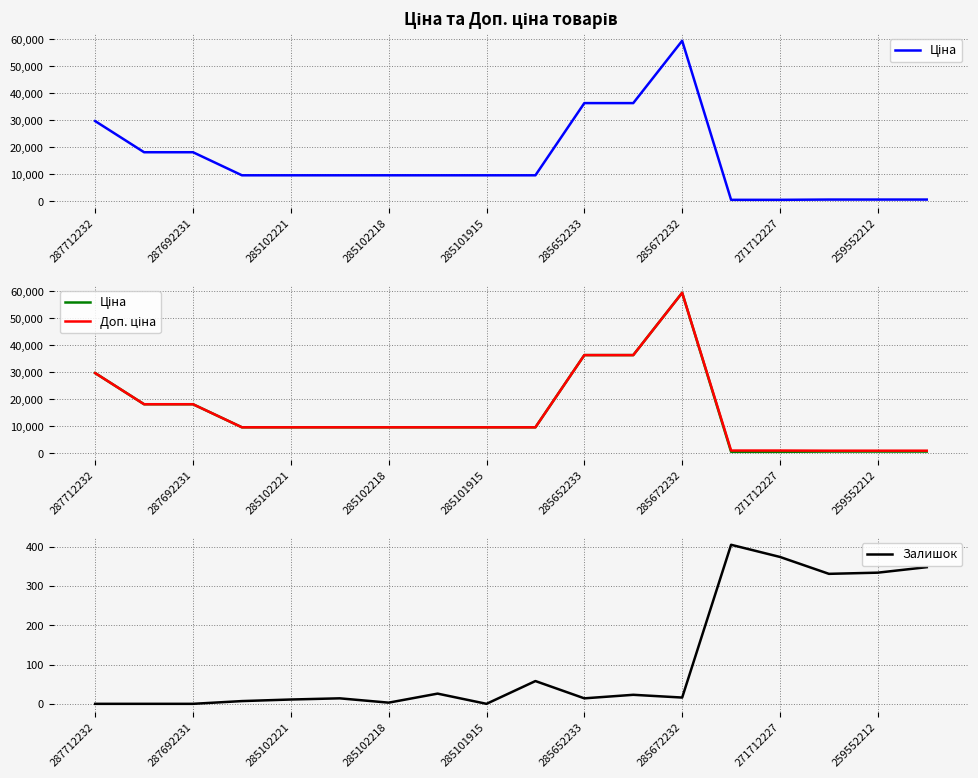

The value of Залишок at 287712232 is 0. True or false?

True